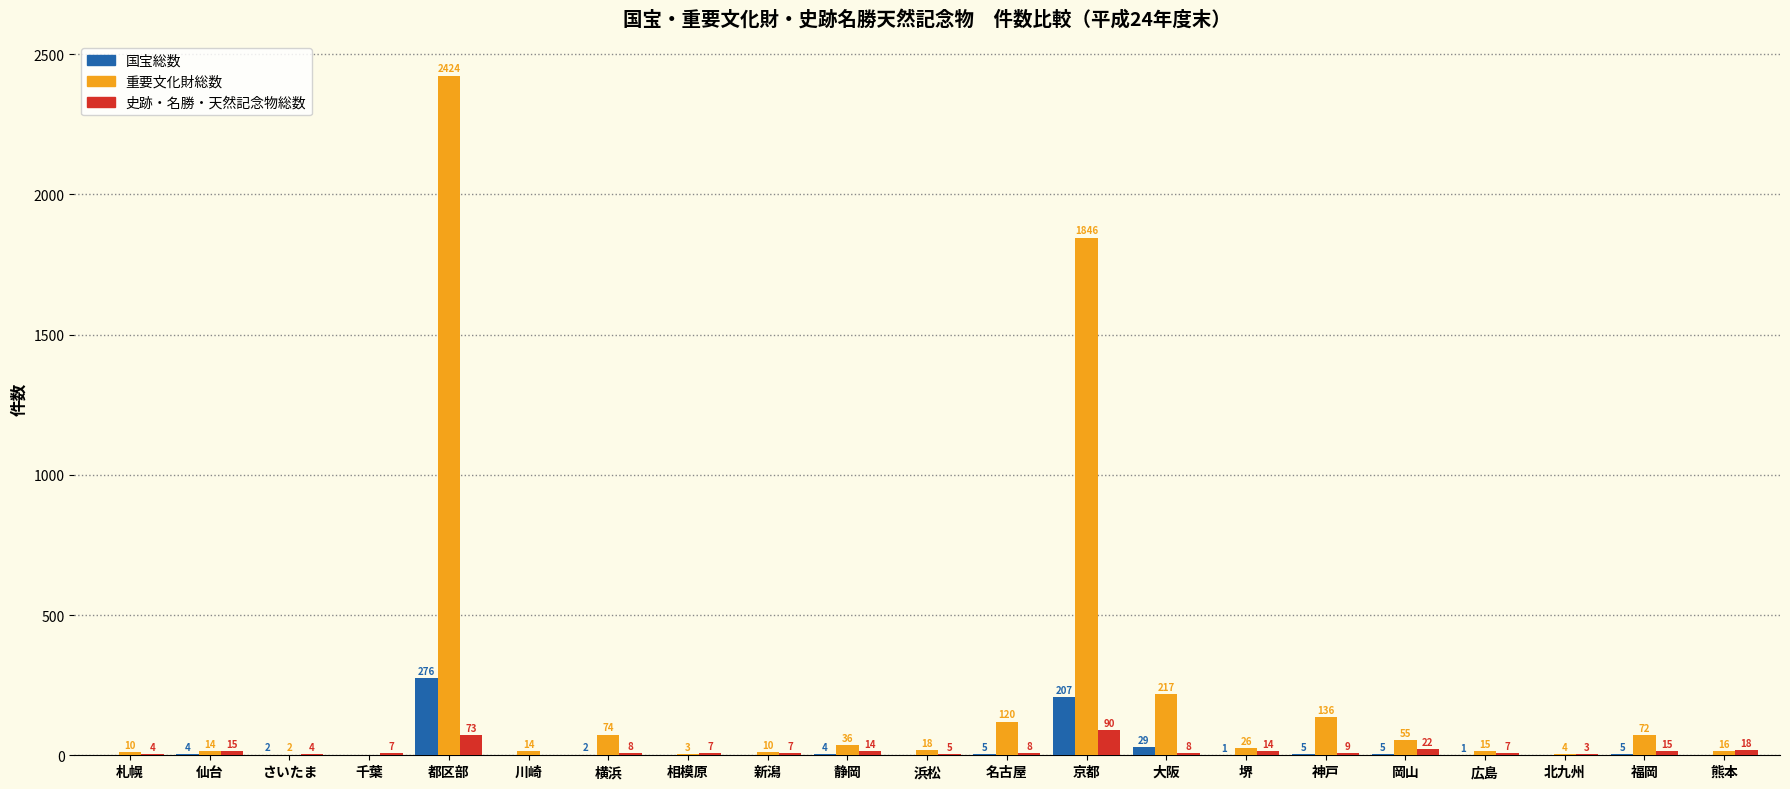

The value of 史跡・名勝・天然記念物総数 at 仙台 is 15. True or false?

True